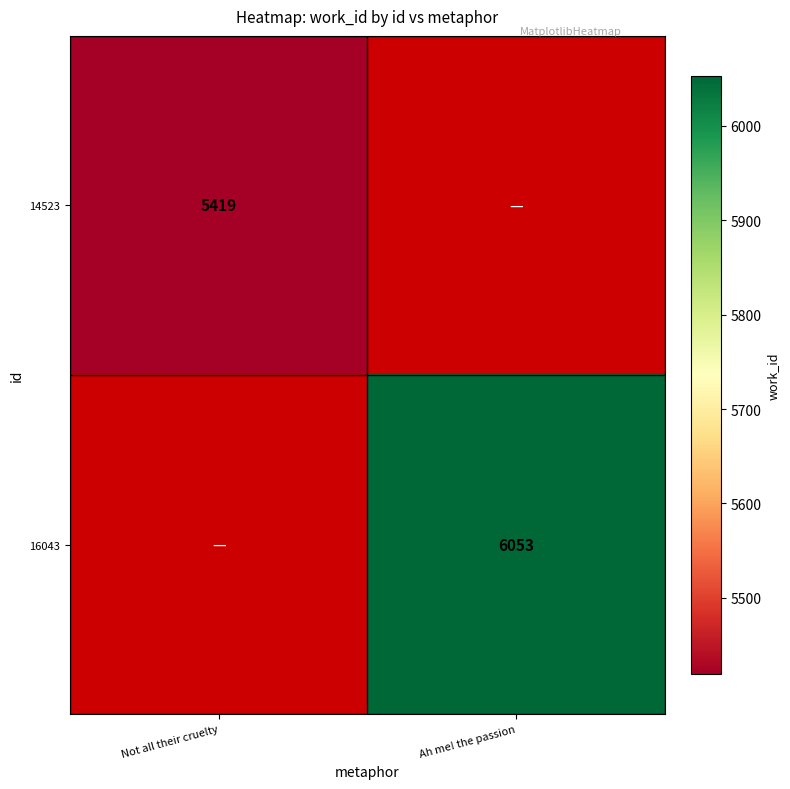

The 14523 series shows 7653 at Not all their cruelty. True or false?

False